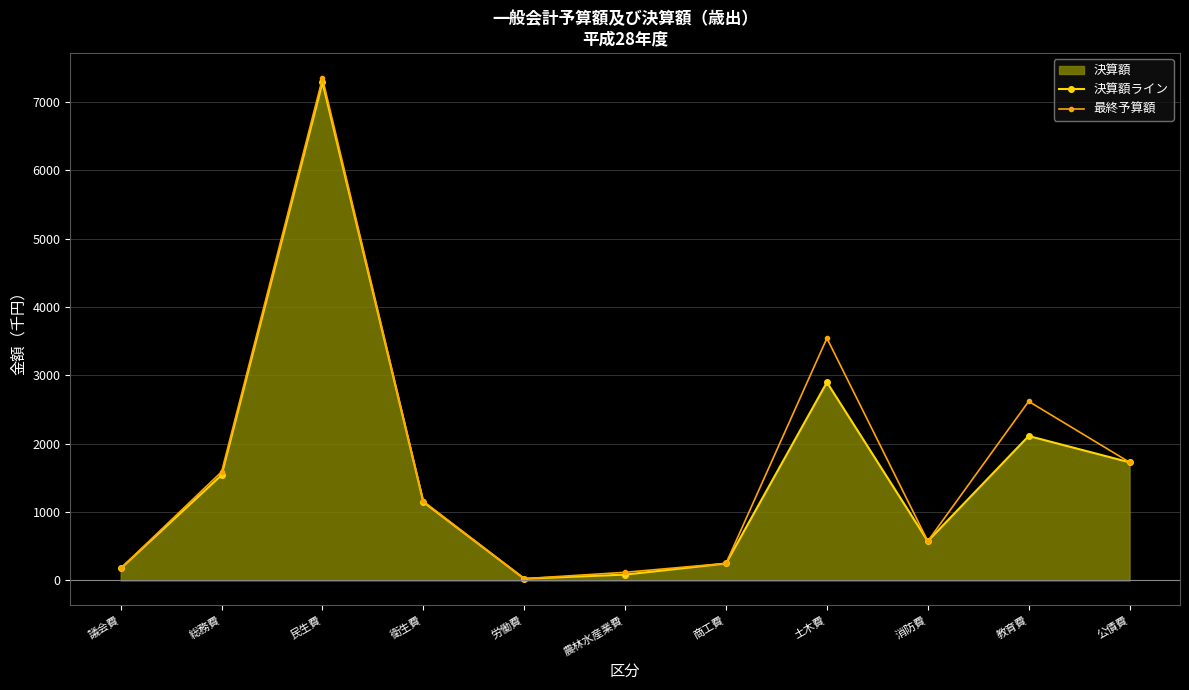

Where is 最終予算額 nearest to the value 3686?

土木費